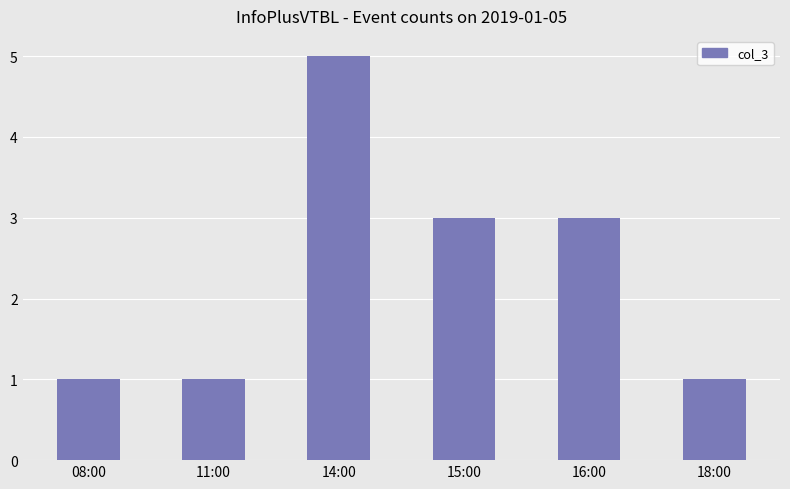

What is the sum of all values?

14